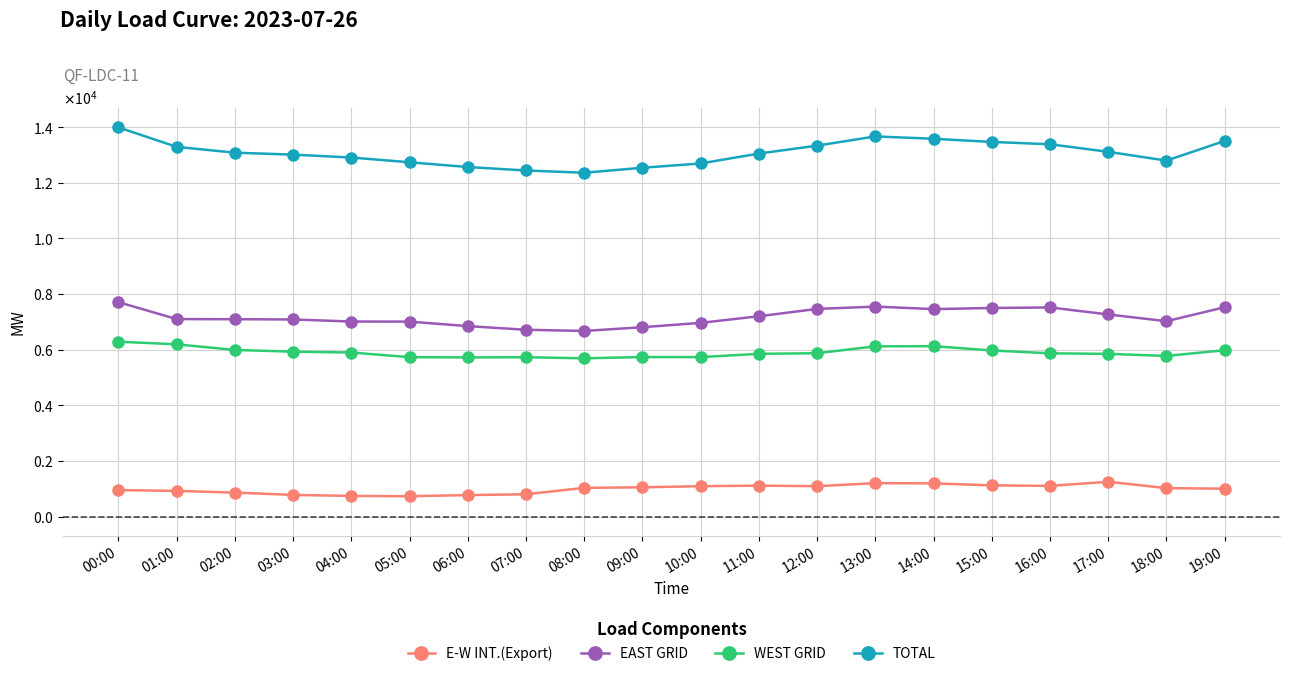

True or false: E-W INT.(Export) and EAST GRID cross at least once.

False